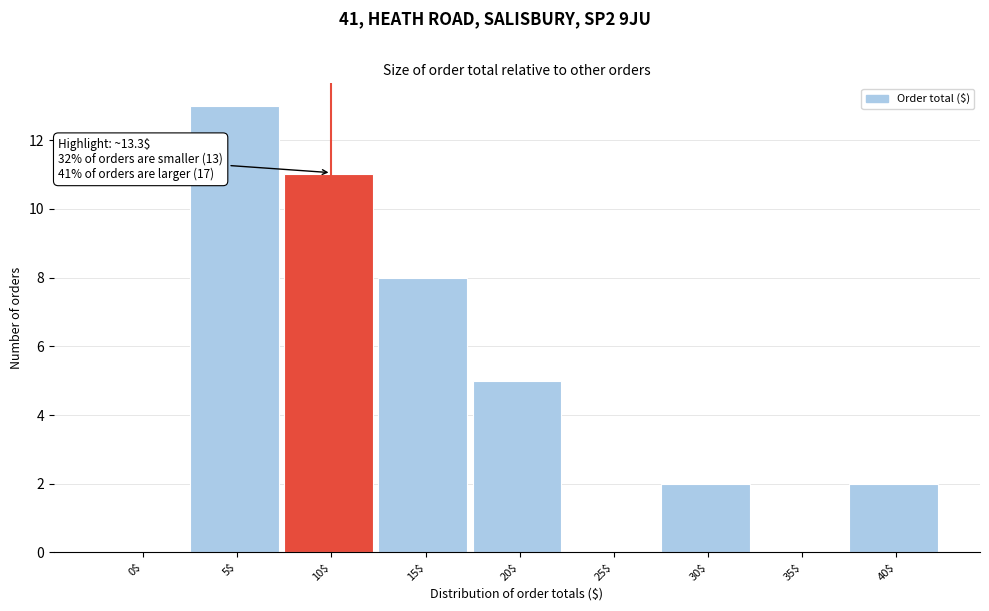

At which category does the chart reach its peak across all series?

5$